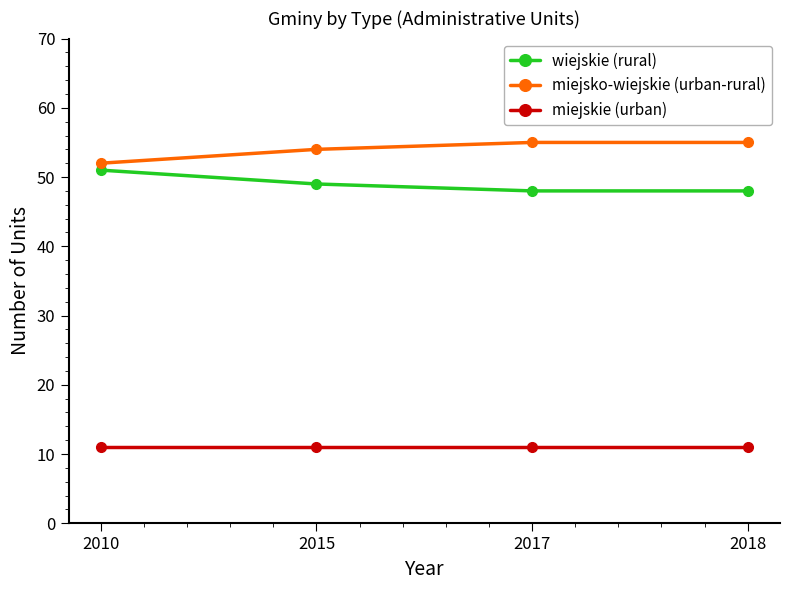

True or false: wiejskie (rural) and miejsko-wiejskie (urban-rural) intersect in this chart.

False